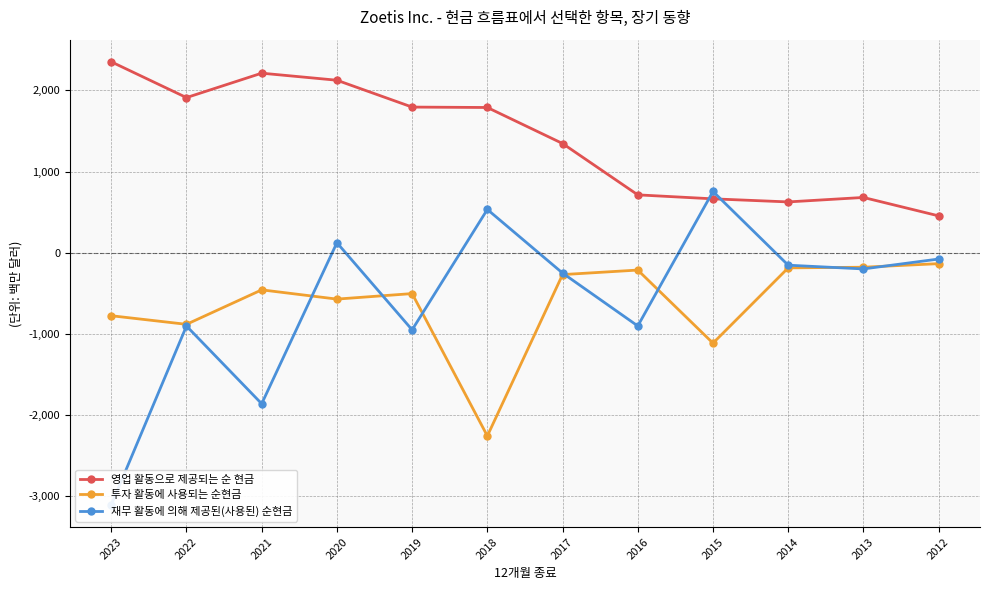

What is the value of the 영업 활동으로 제공되는 순 현금 point at the 11th from the left?

681